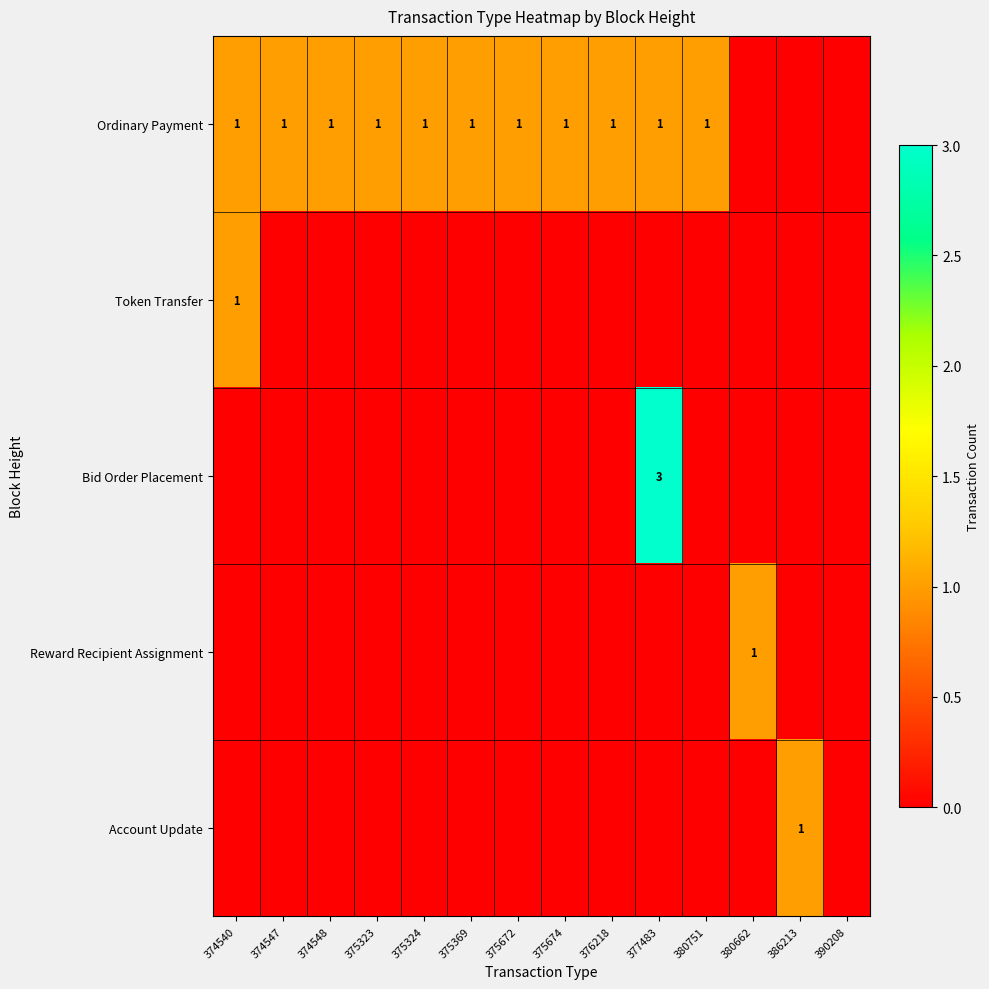

Is it true that Token Transfer equals 0 at 374540?

False